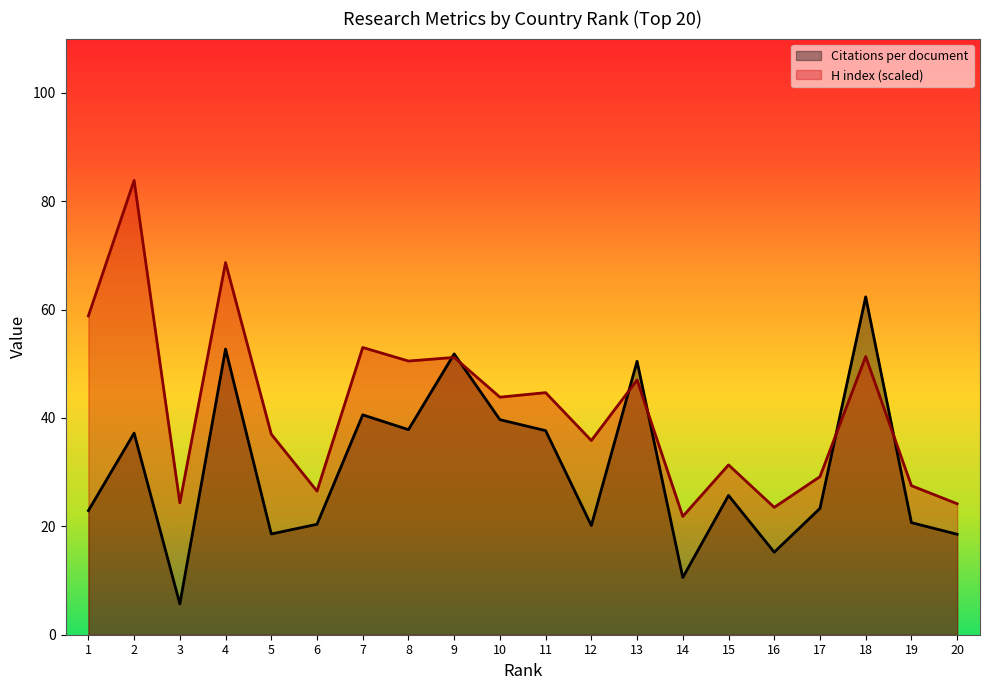

Which category has the lowest value across all series?

3